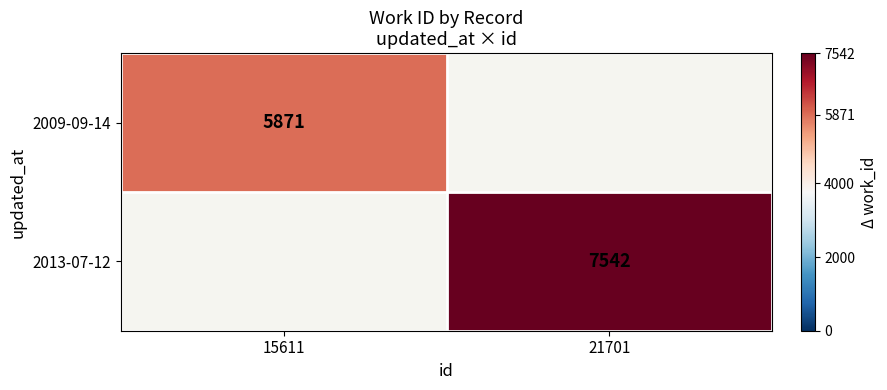

True or false: 2013-07-12 has a value of 4085 at 21701.

False